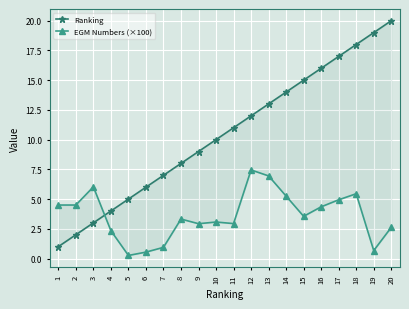

How many lines are shown in the chart?

2